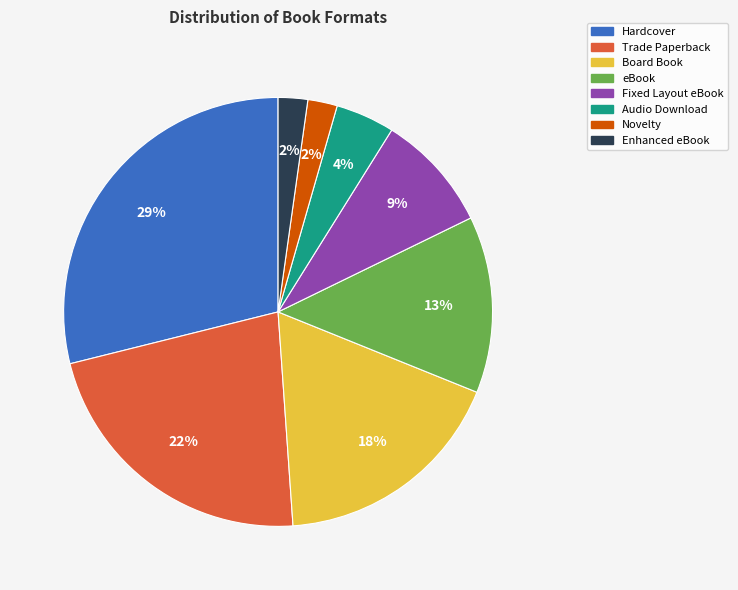

What percentage is the Trade Paperback slice, to the nearest percent?

22%